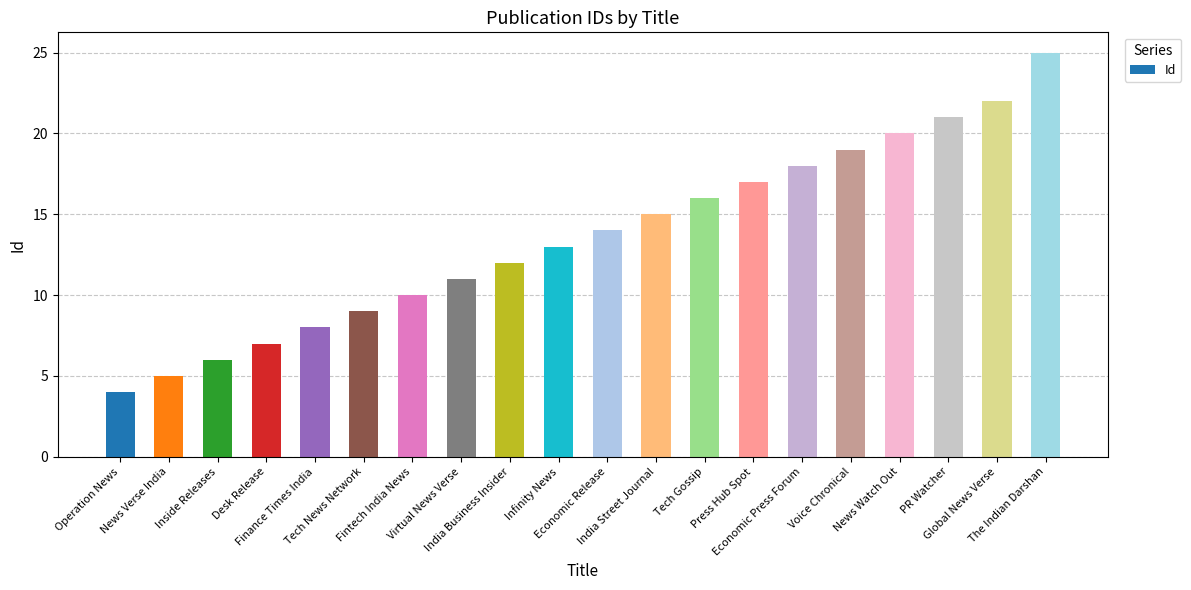

What is the minimum value shown in the chart?

4